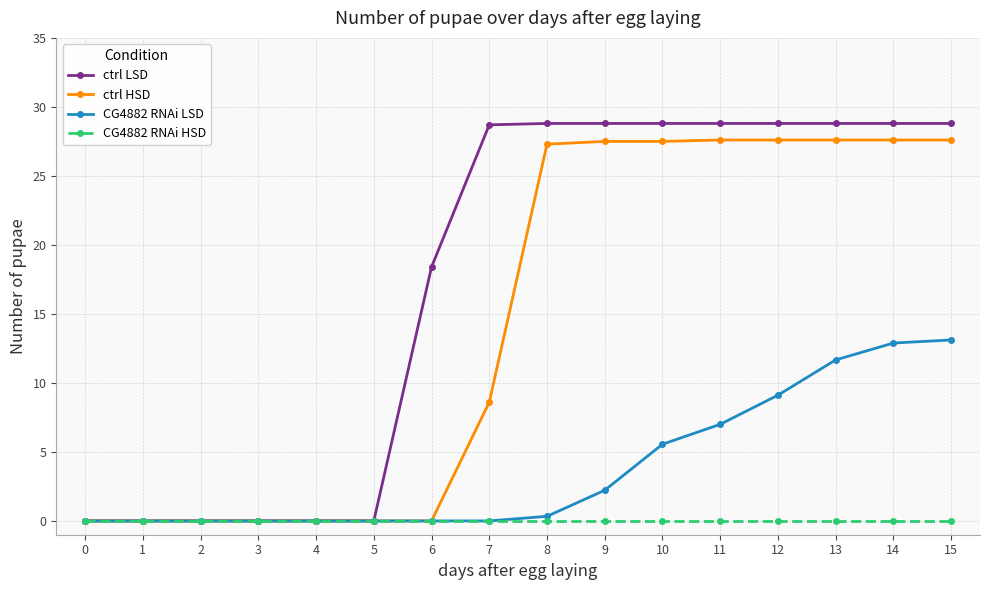

Where is ctrl LSD nearest to the value 14?

6